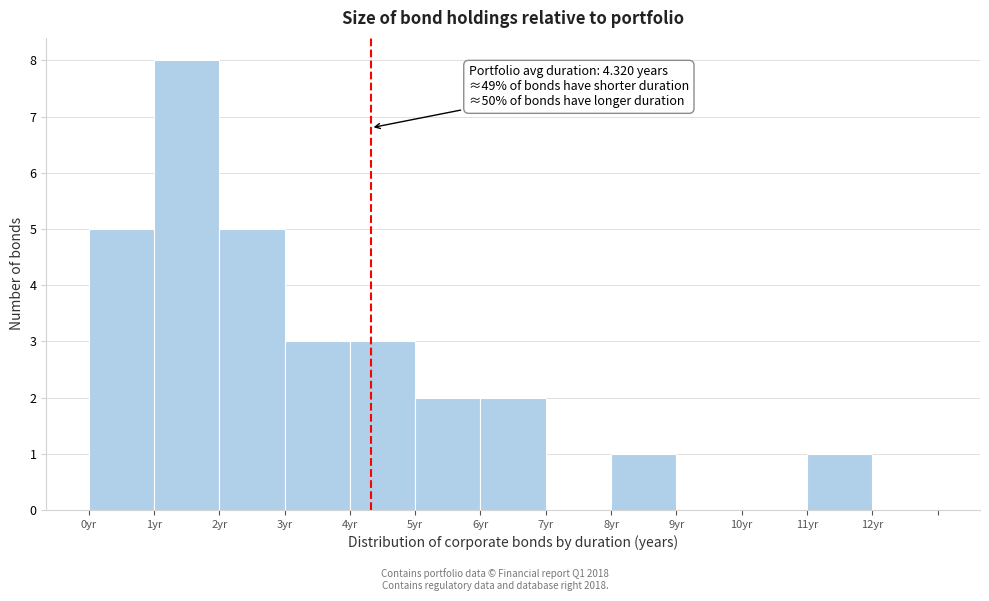

Over which range of the x-axis is the bar tallest?

1 to 2